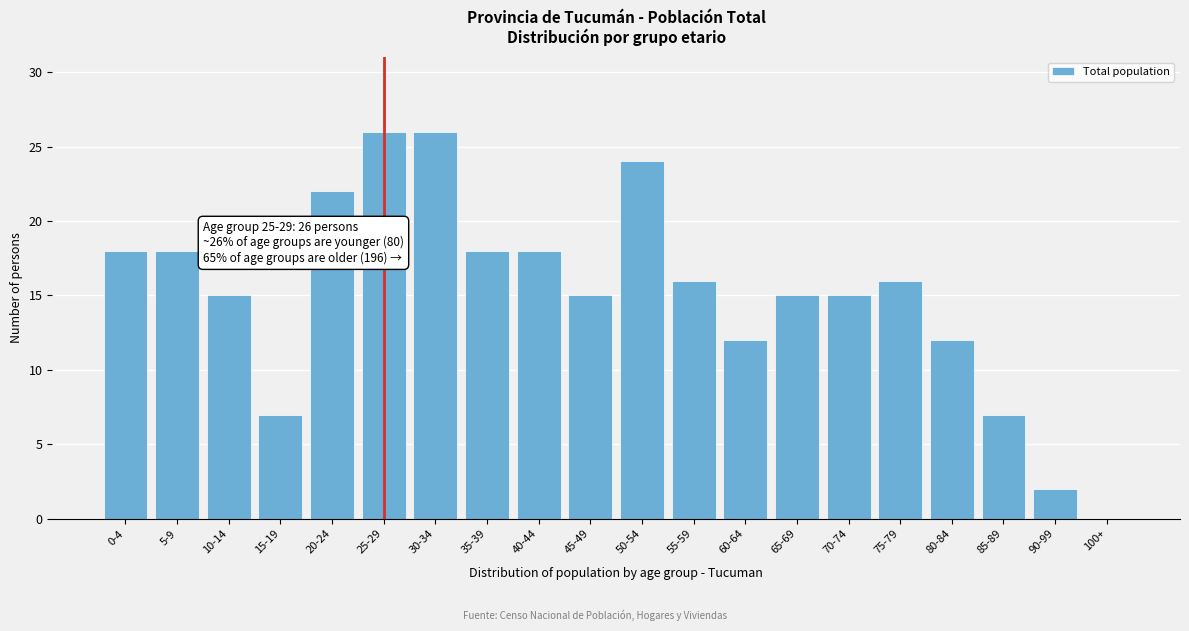

Reading left to right, transcribe all the data shown in this chart.

0-4=18	5-9=18	10-14=15	15-19=7	20-24=22	25-29=26	30-34=26	35-39=18	40-44=18	45-49=15	50-54=24	55-59=16	60-64=12	65-69=15	70-74=15	75-79=16	80-84=12	85-89=7	90-99=2	100+=0